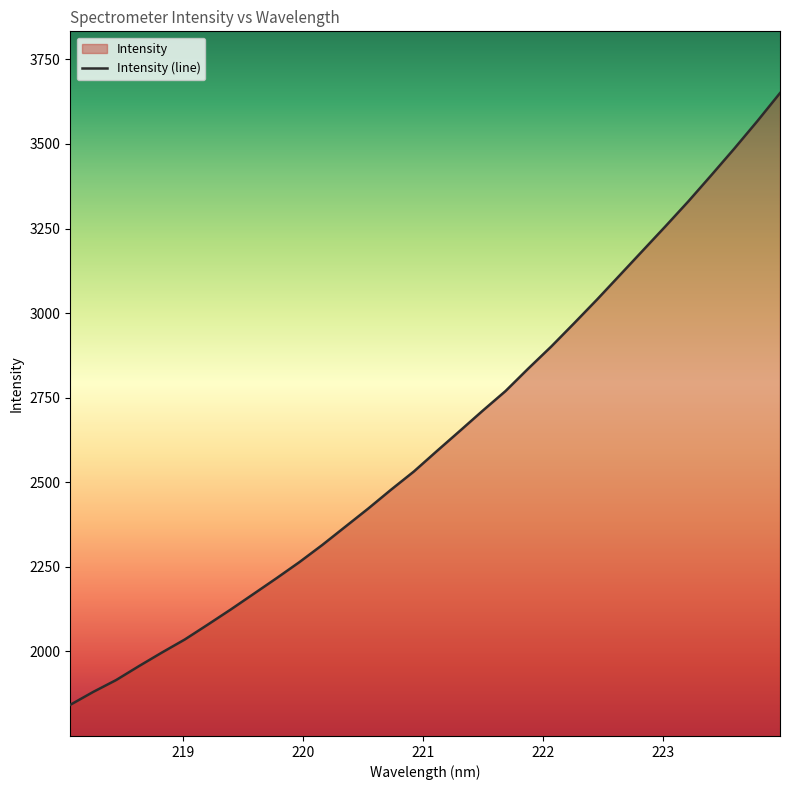

Reading left to right, list all the values displayed in this chart.

218.0596=1842.1	218.2508=1880.2	218.442=1915.3	218.6332=1956.7	218.8244=1996.7	219.0156=2035.4	219.2067=2079.2	219.3979=2123.8	219.589=2170.0	219.7801=2216.4	219.9712=2264.0	220.1623=2314.7	220.3533=2368.4	220.5444=2422.0	220.7354=2478.0	220.9264=2531.9	221.1174=2592.1	221.3083=2651.4	221.4993=2711.3	221.6902=2769.5	221.8812=2836.4	222.0721=2901.3	222.263=2970.1	222.4538=3040.1	222.6447=3112.4	222.8355=3184.8	223.0264=3257.2	223.2172=3330.9	223.408=3408.0	223.5987=3486.2	223.7895=3566.8	223.9802=3650.4